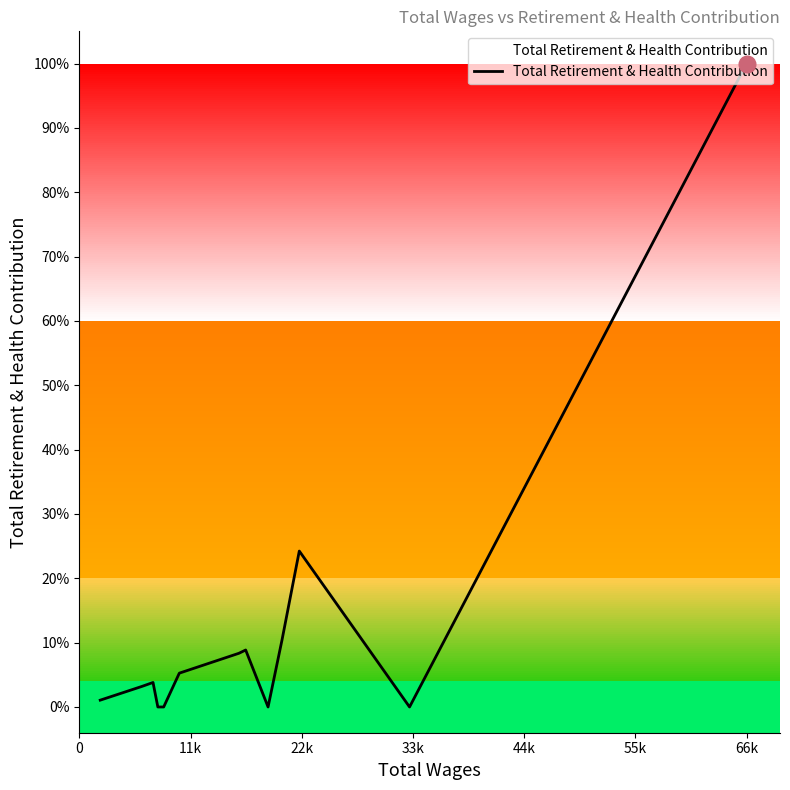

Does the chart display data point markers on the line(s)?

No